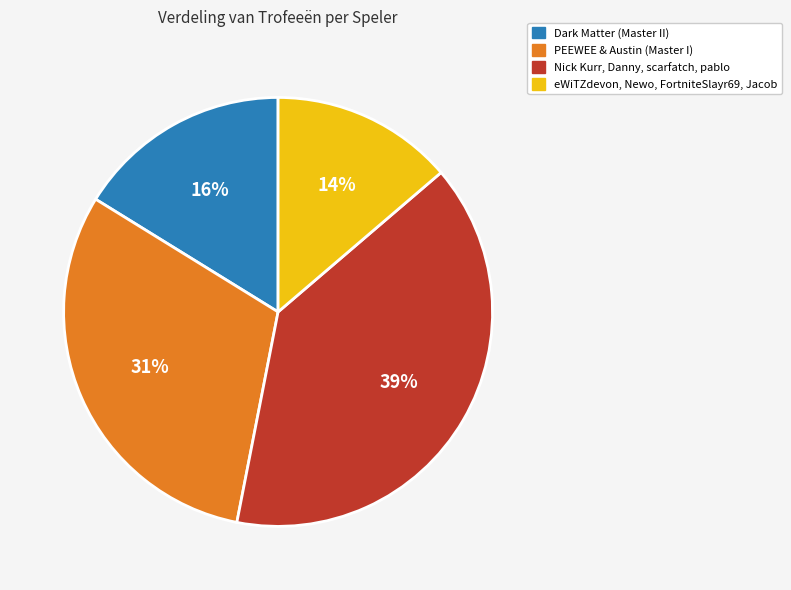

To the nearest percent, what is the average slice percentage?

25%